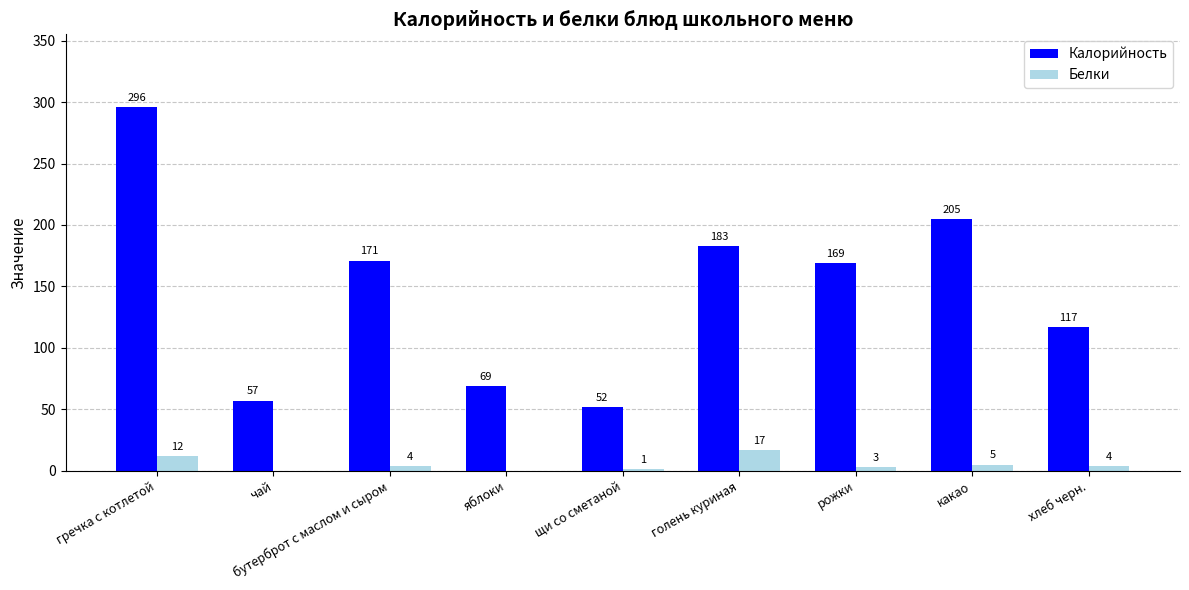

What are all the series names shown in the legend?

Калорийность, Белки